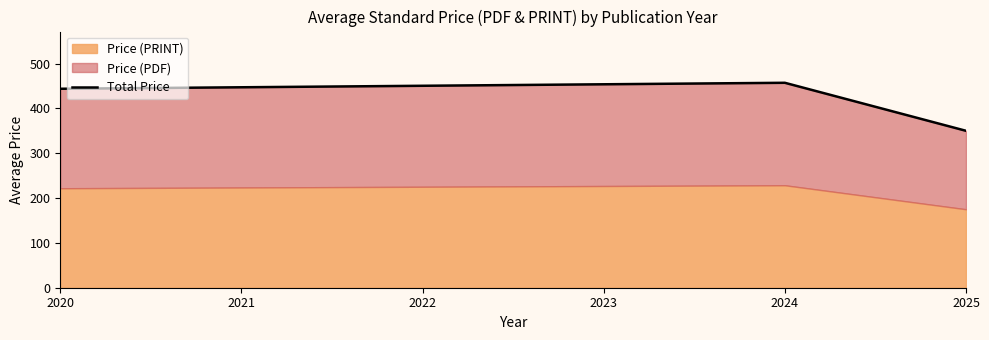

What is the sum of all values?

1251.5